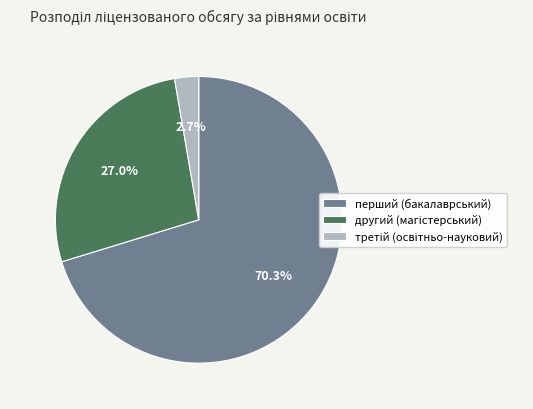

What portion of the pie excludes перший (бакалаврський)?

29.7%